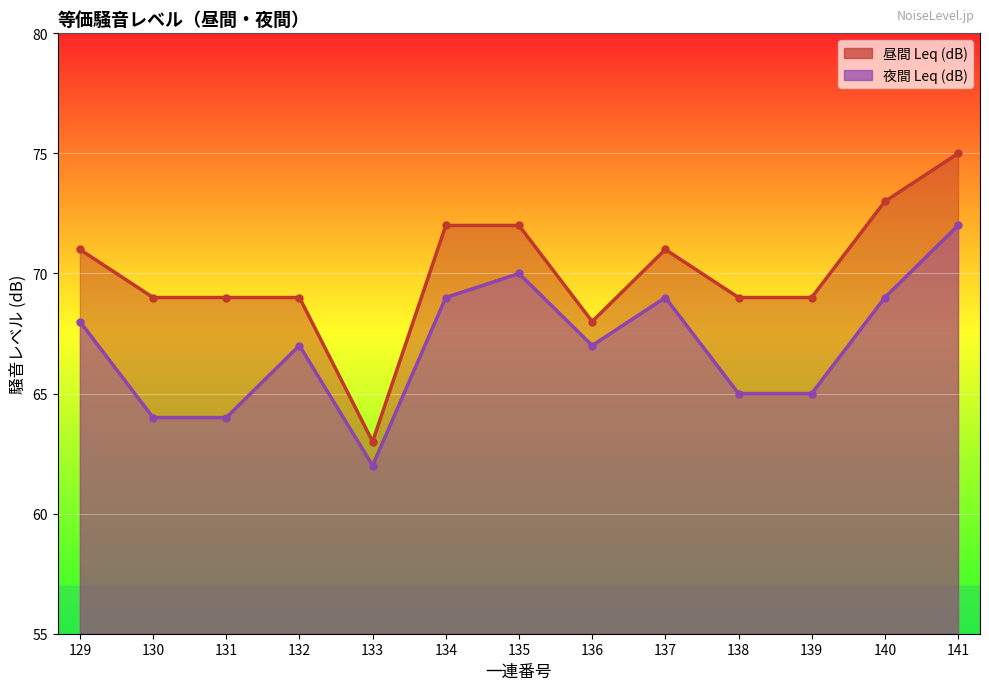

The value of 夜間 Leq (dB) at 134 is 16. True or false?

False